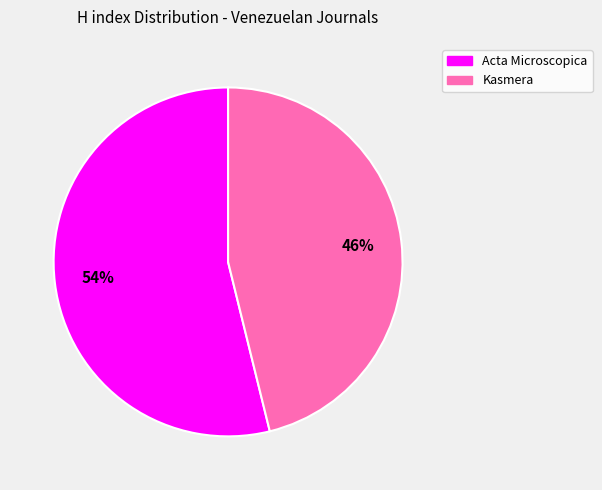

Is the sum of Acta Microscopica and Kasmera greater than half?

Yes